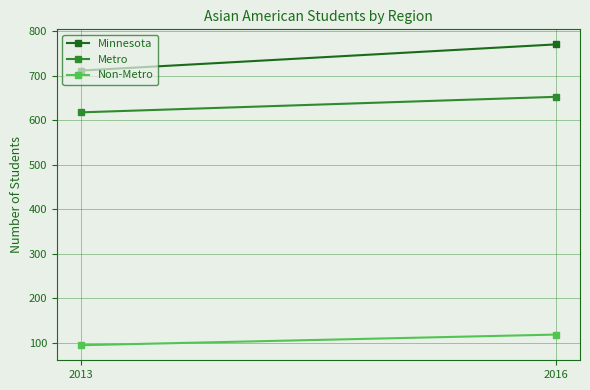

What are all the series names shown in the legend?

Minnesota, Metro, Non-Metro